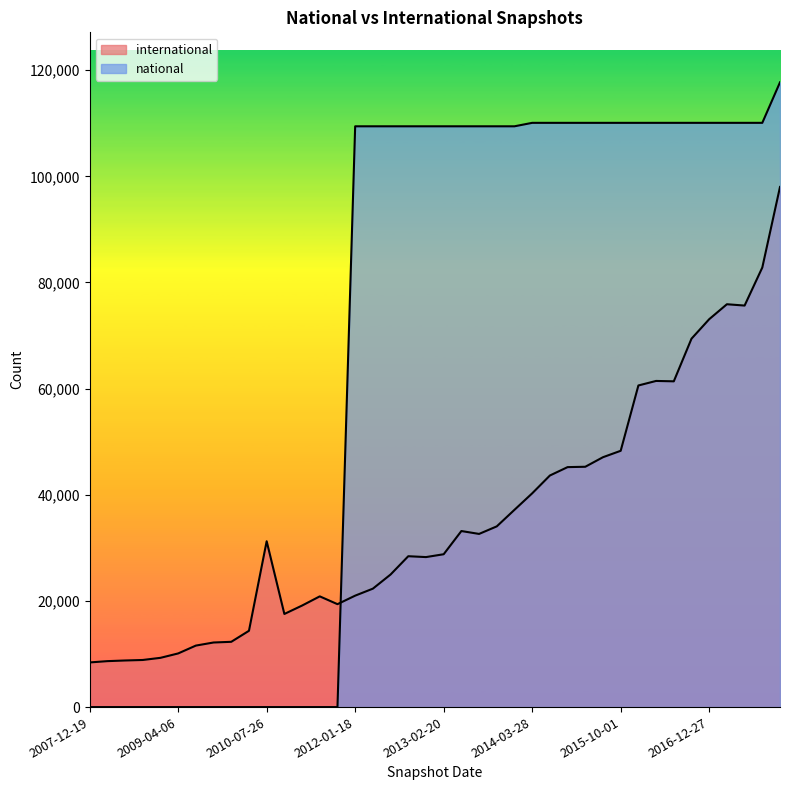

What is the difference between the international values at 2016-12-27 and 2016-07-04?

11705